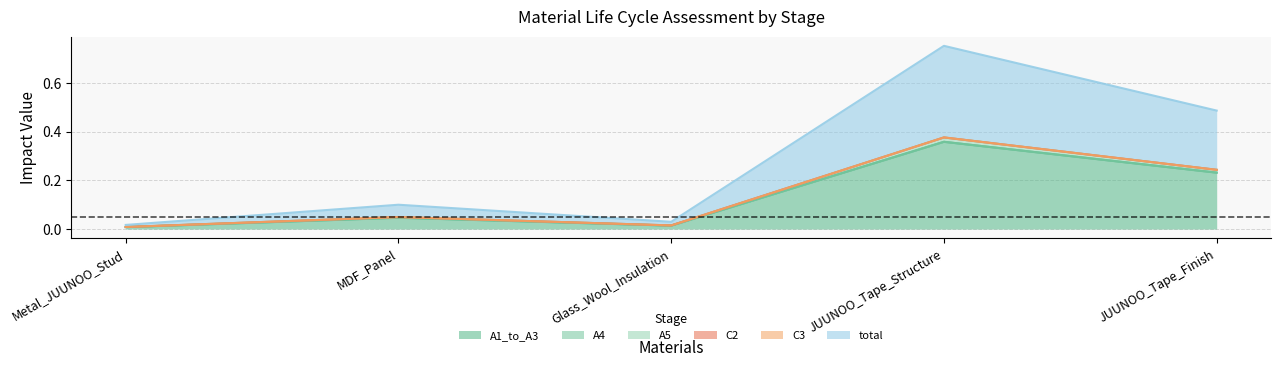

Rank the categories by A5 value from highest to lowest.

JUUNOO_Tape_Structure, JUUNOO_Tape_Finish, MDF_Panel, Glass_Wool_Insulation, Metal_JUUNOO_Stud